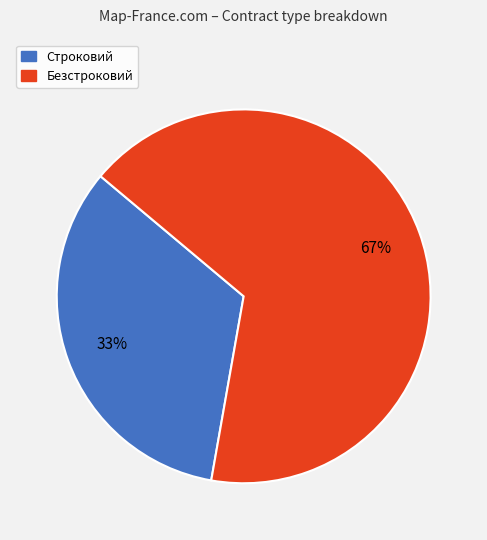

Count the number of slices in the pie.

2